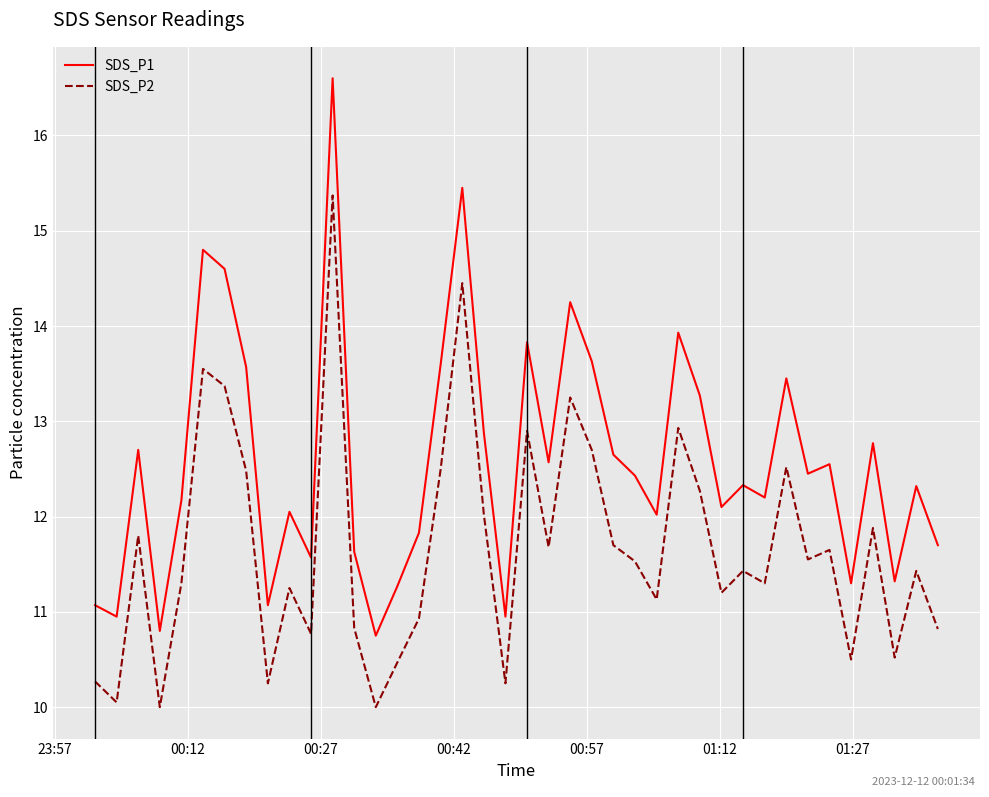

Rank the series by their average value, from highest to lowest.

SDS_P1, SDS_P2